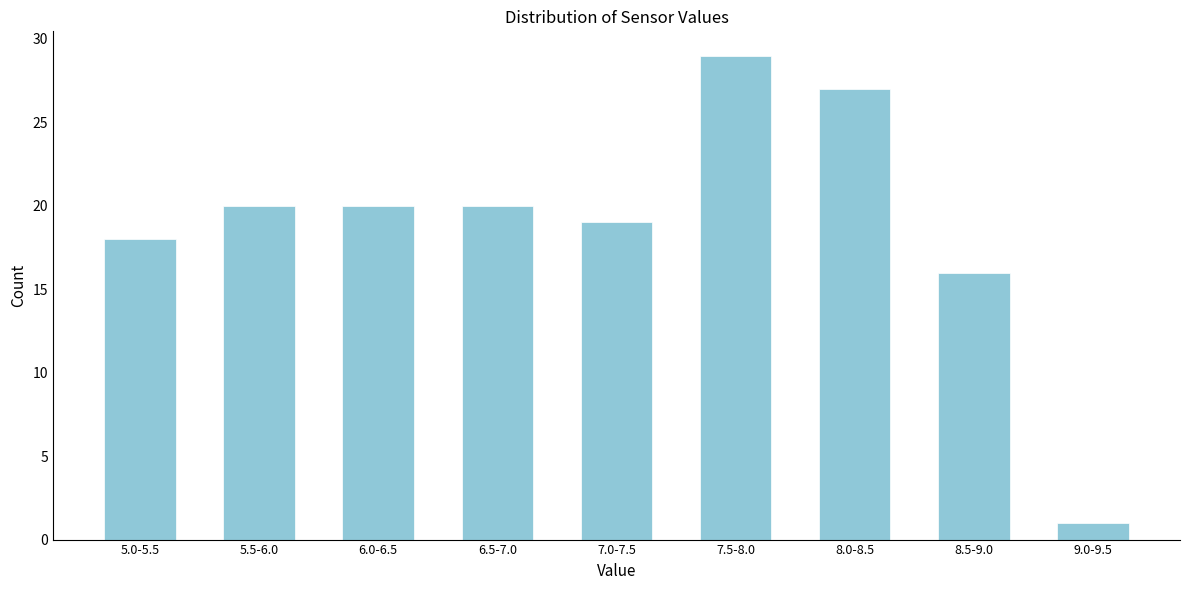

Reading left to right, transcribe all the data shown in this chart.

5.0-5.5=18	5.5-6.0=20	6.0-6.5=20	6.5-7.0=20	7.0-7.5=19	7.5-8.0=29	8.0-8.5=27	8.5-9.0=16	9.0-9.5=1